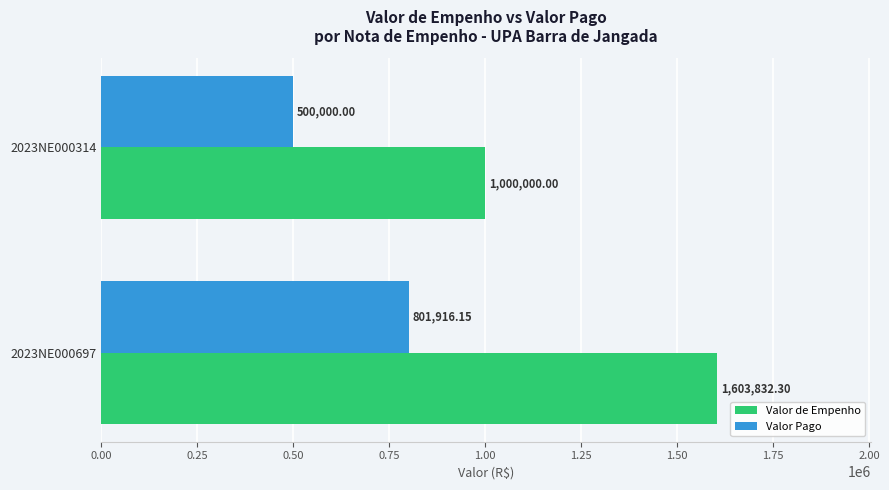

Rank the categories by Valor Pago value from highest to lowest.

2023NE000697, 2023NE000314